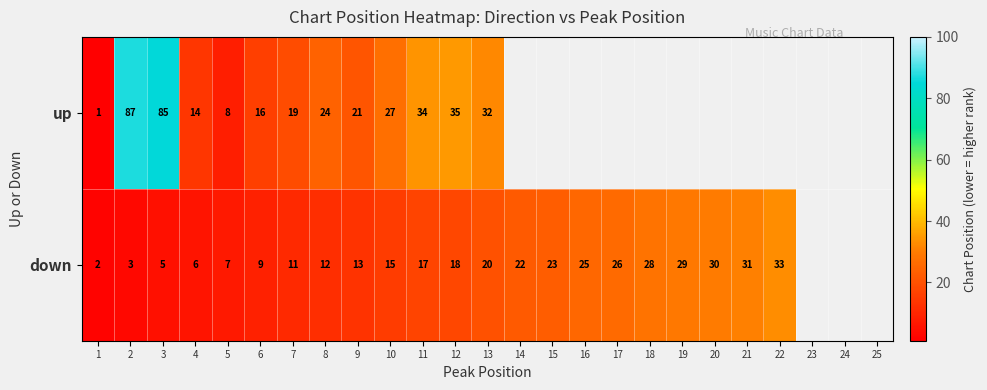

What is the total value across all series at 3?

90